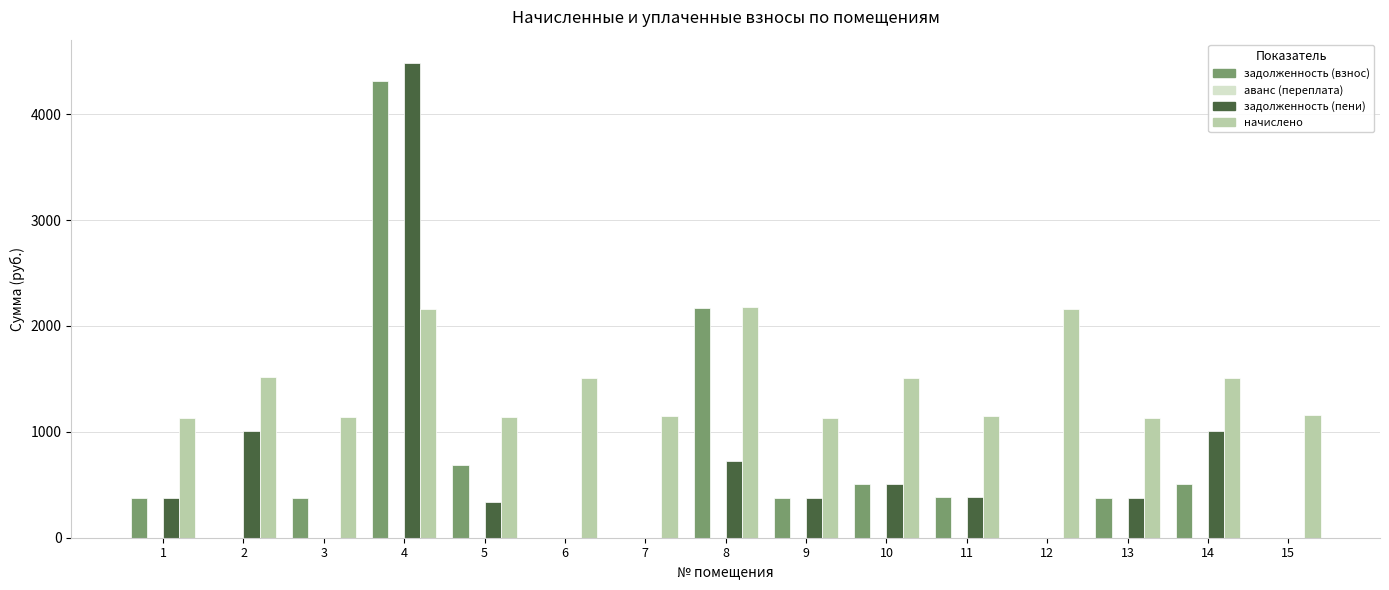

How many groups of bars are there?

15